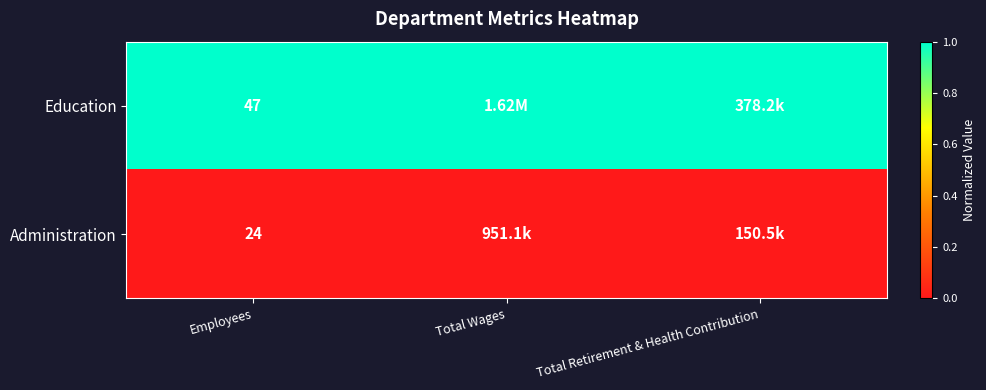

At Employees, list the series in order from smallest to largest.

Administration, Education